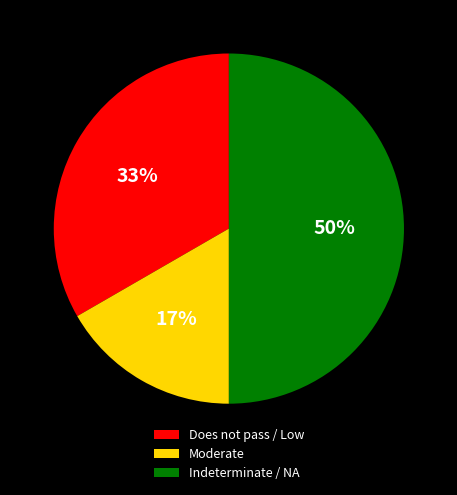

To the nearest percent, what is the average slice percentage?

33%